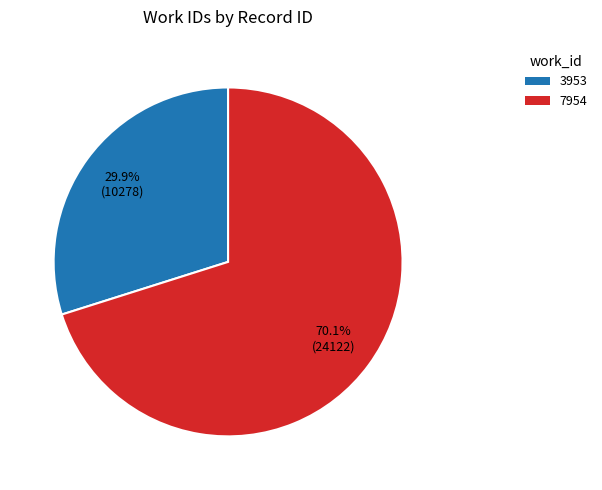

Do 7954 and 3953 together represent more than half of the pie?

Yes